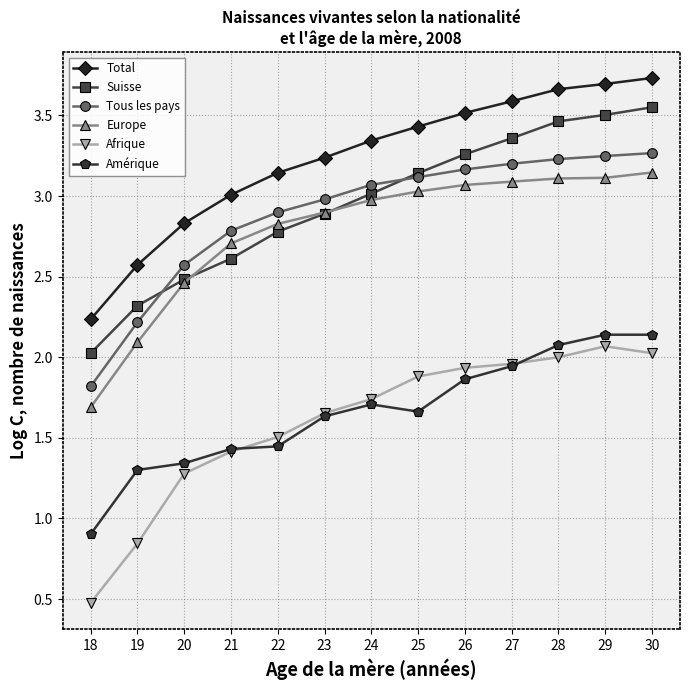

Which series ends up on top after the final intersection of Afrique and Amérique?

Amérique